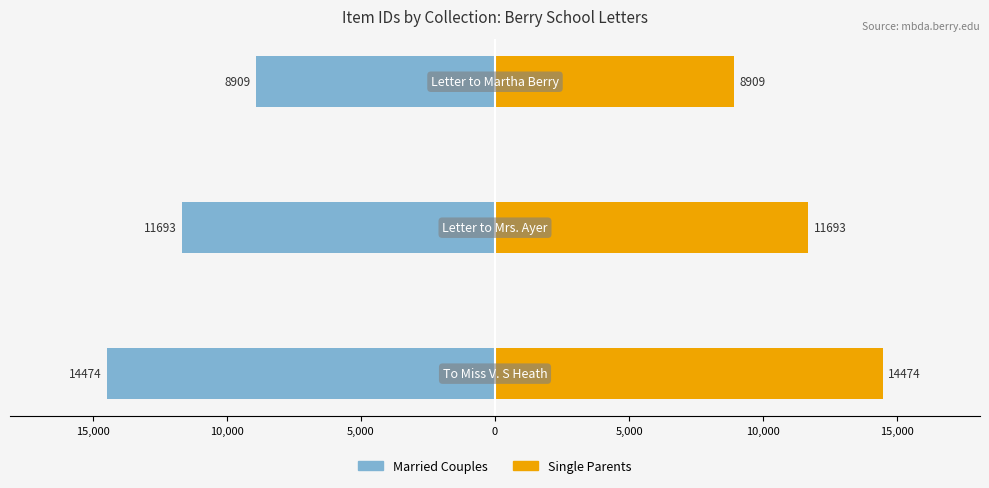

The Single Parents series shows 6193 at 10,000. True or false?

False